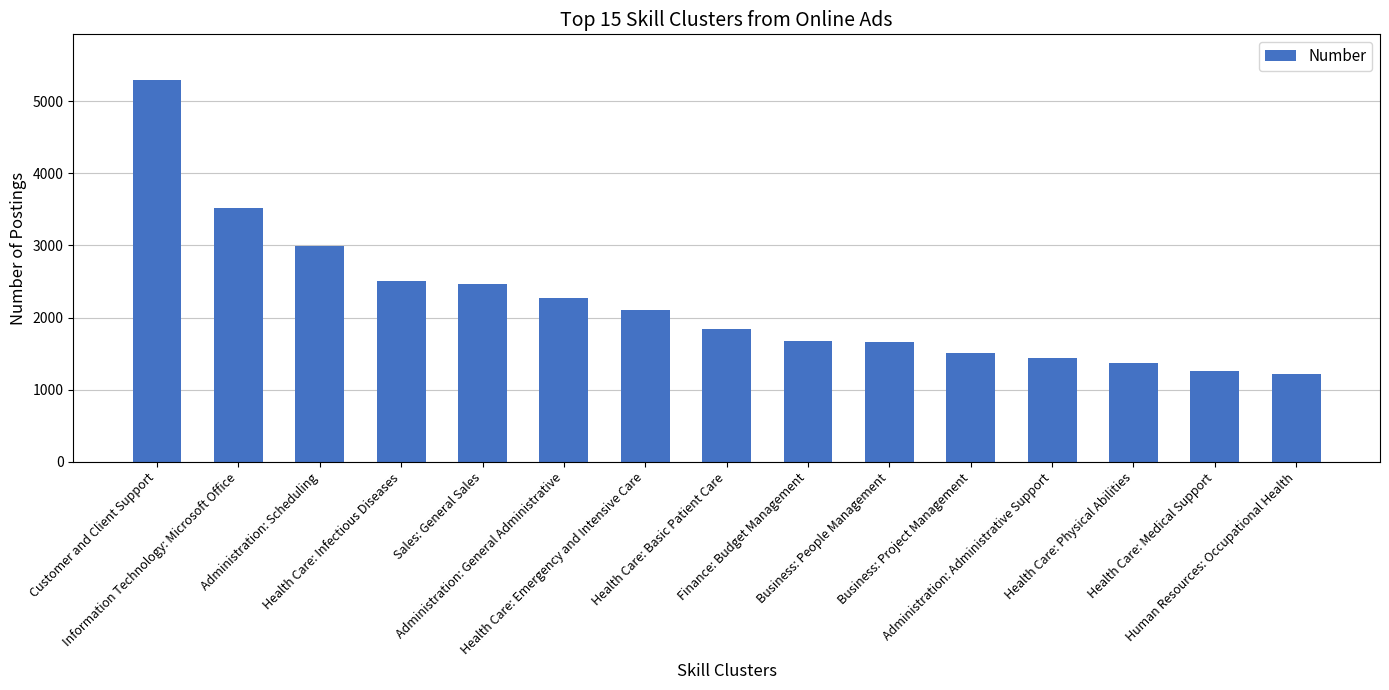

What position from the left is Finance: Budget Management?

9